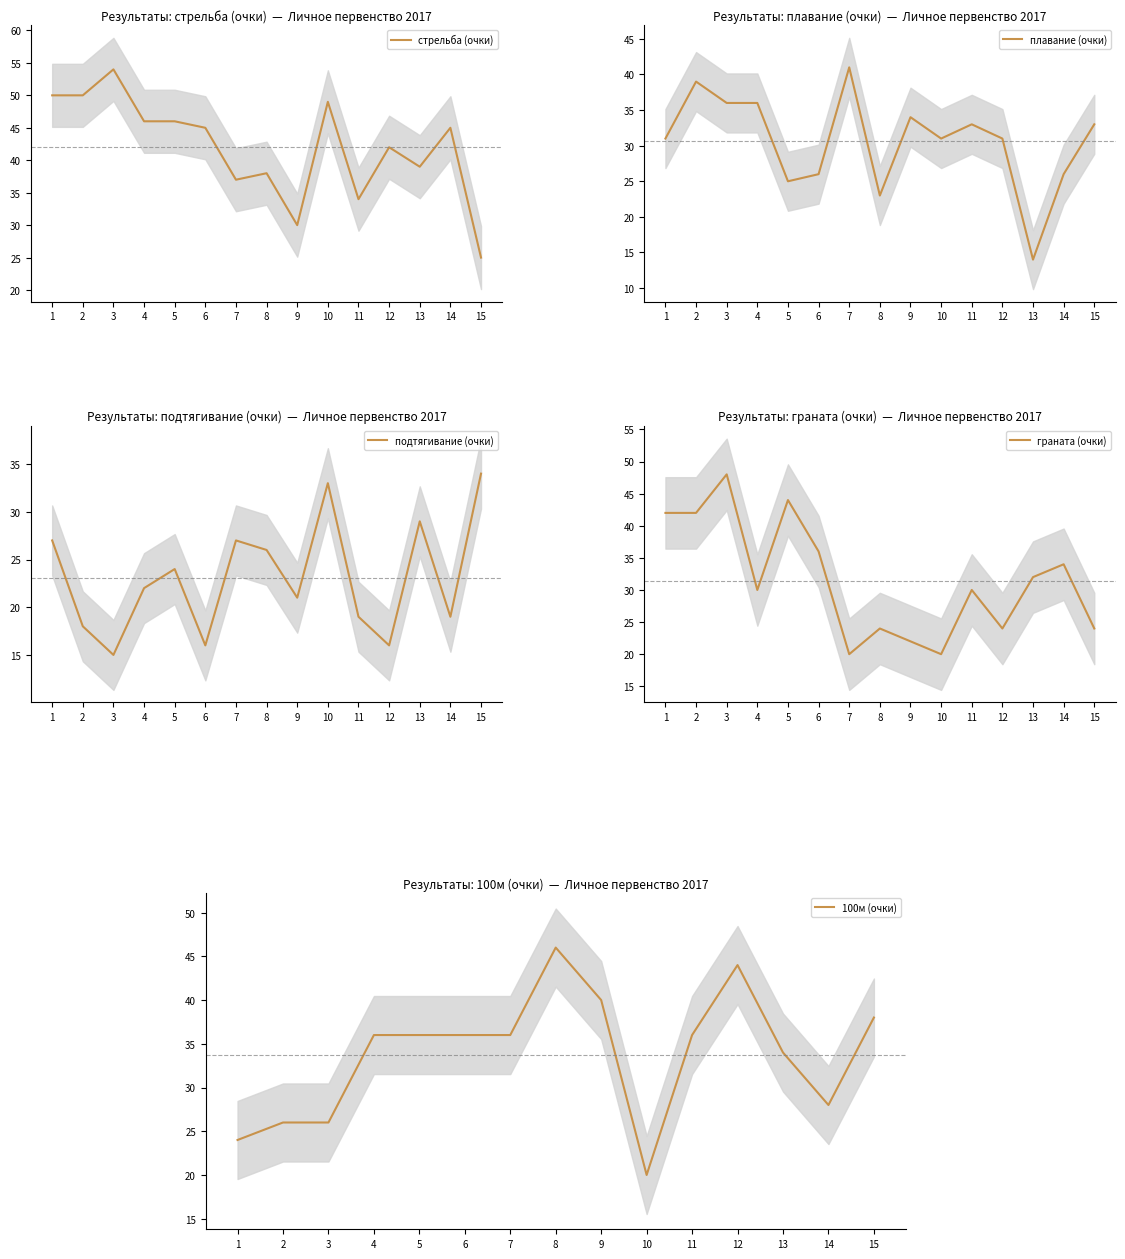

How many interior local valleys does the 100м (очки) series have?

2